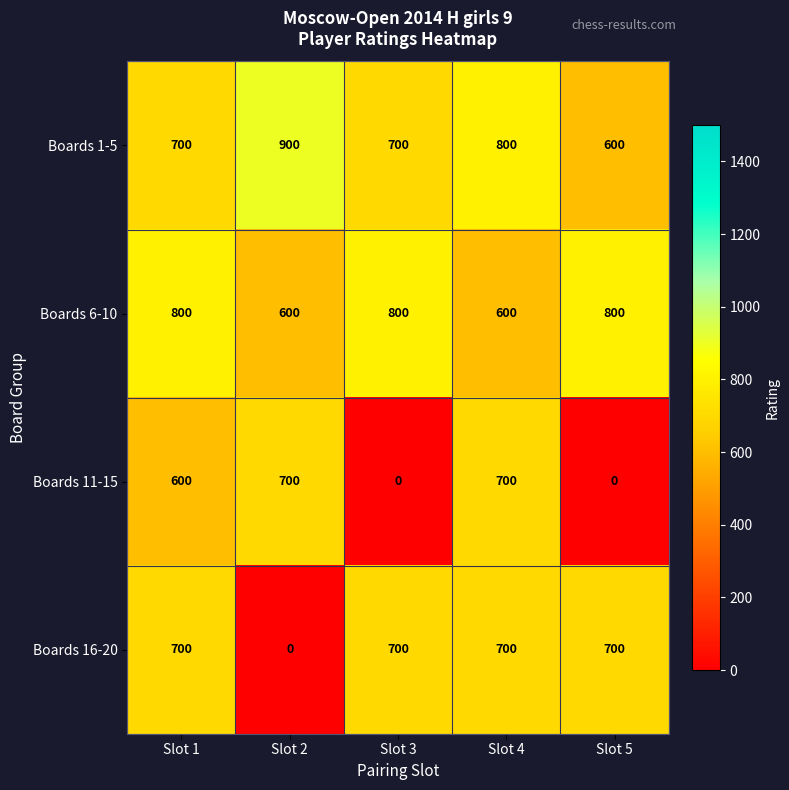

How many values in Boards 16-20 are above zero?

4